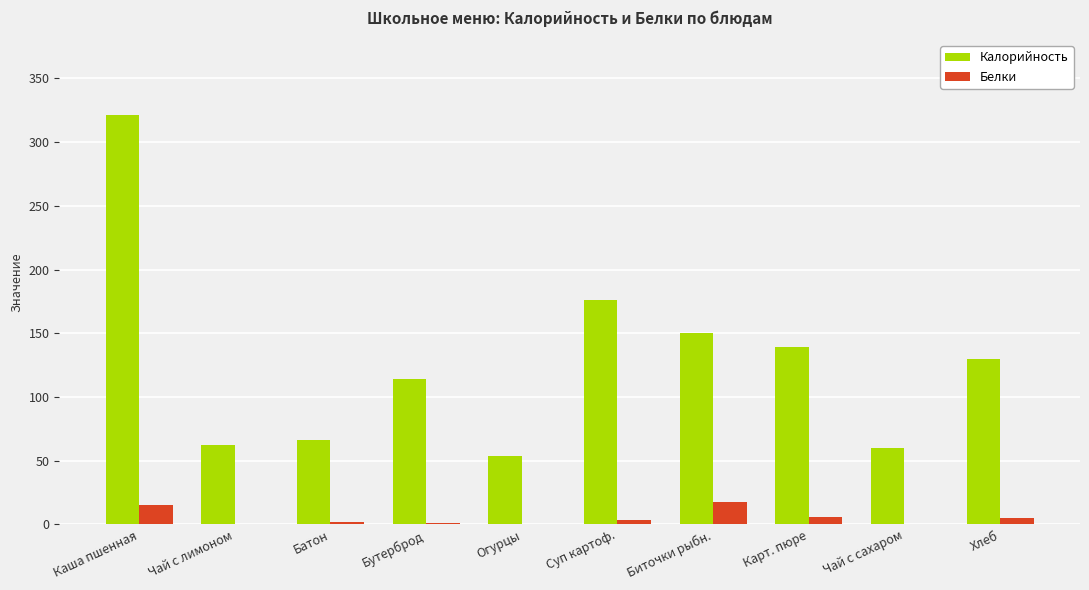

What is the spread (max minus min) of values at Чай с сахаром?

59.9